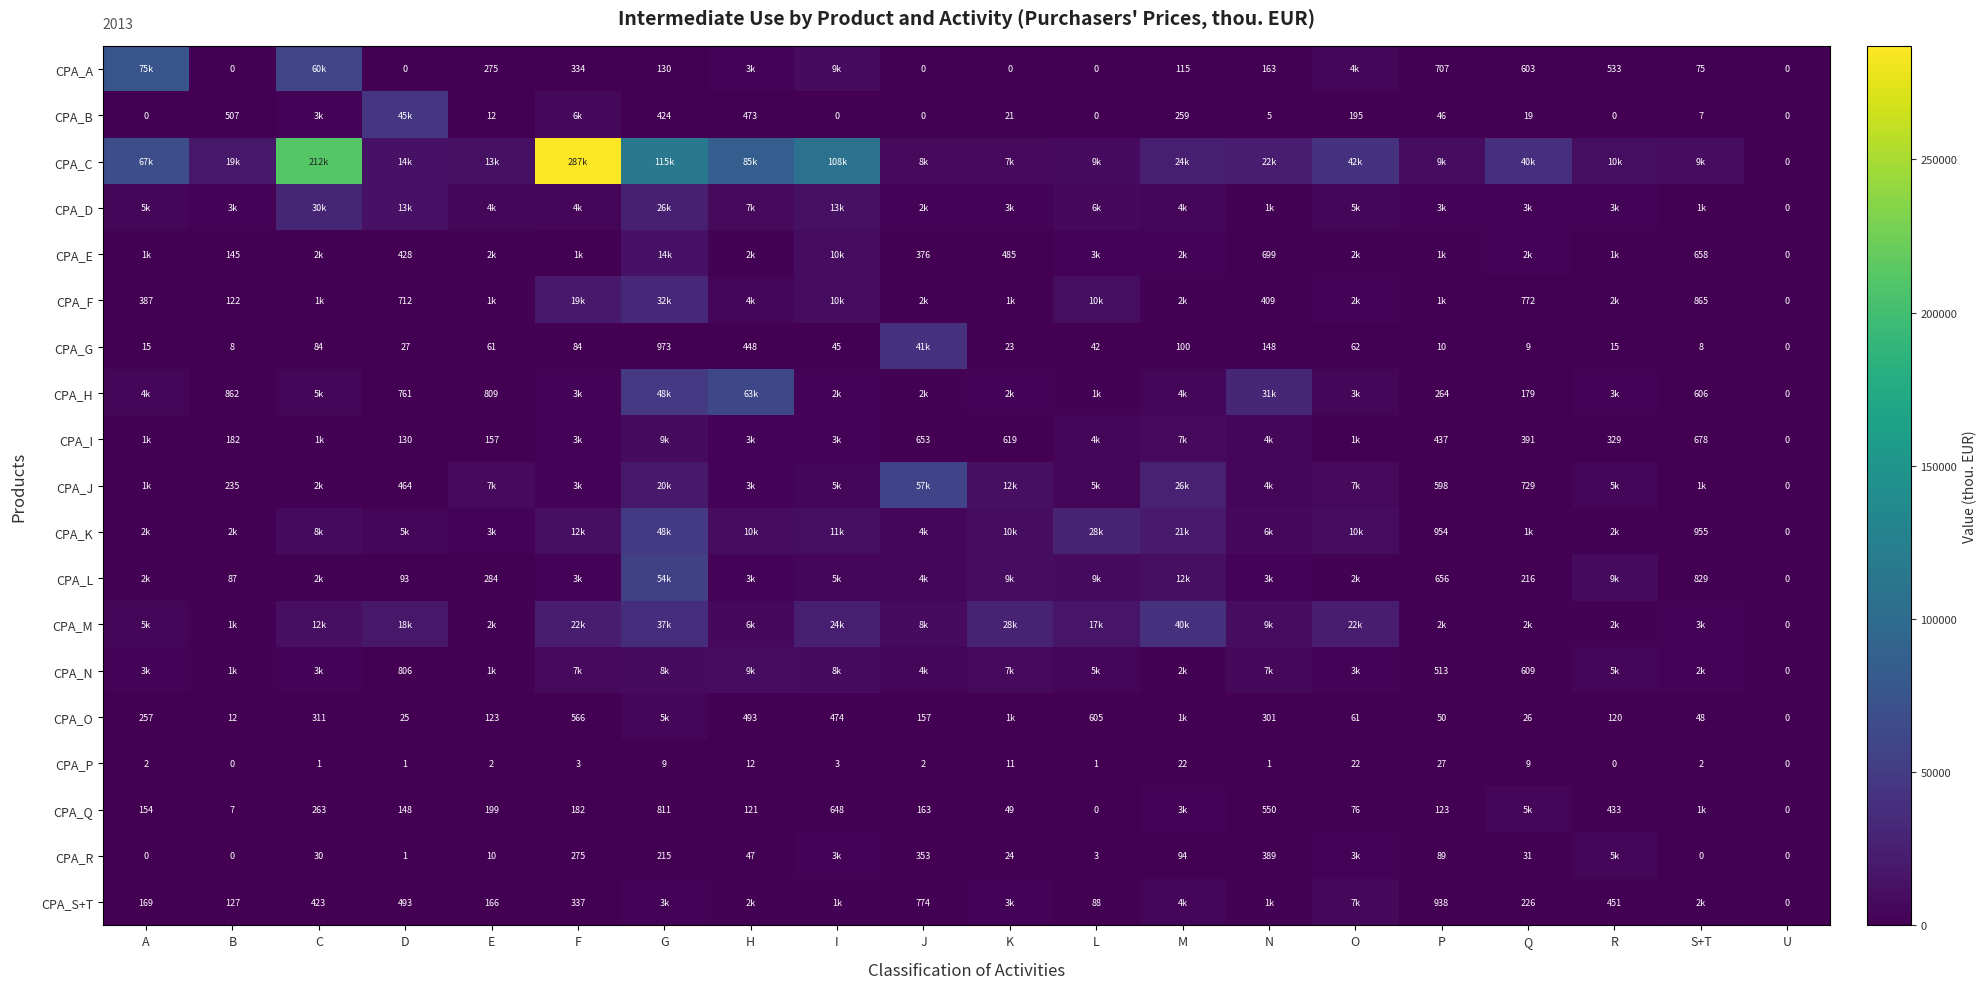

What is the sum of the CPA_F values at S+T and U?

865